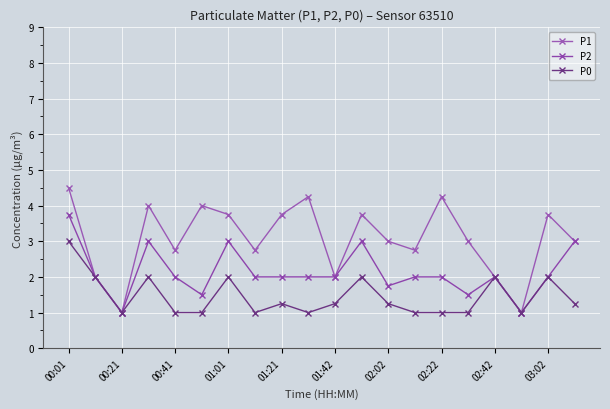

True or false: P2 and P1 cross at least once.

False